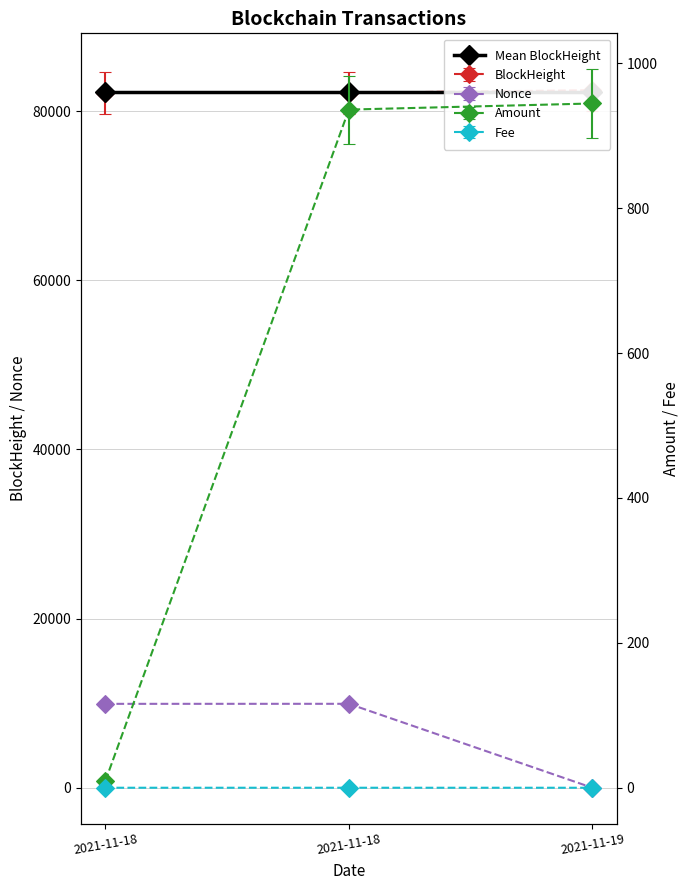

Reading left to right, extract all data points from this chart.

BlockHeight: 82144.0	82154.0	82469.0
Nonce: 9920.0	9924.0	0.0
Amount: 9.4	936.0	944.4
Fee: 0.0	0.0	0.0